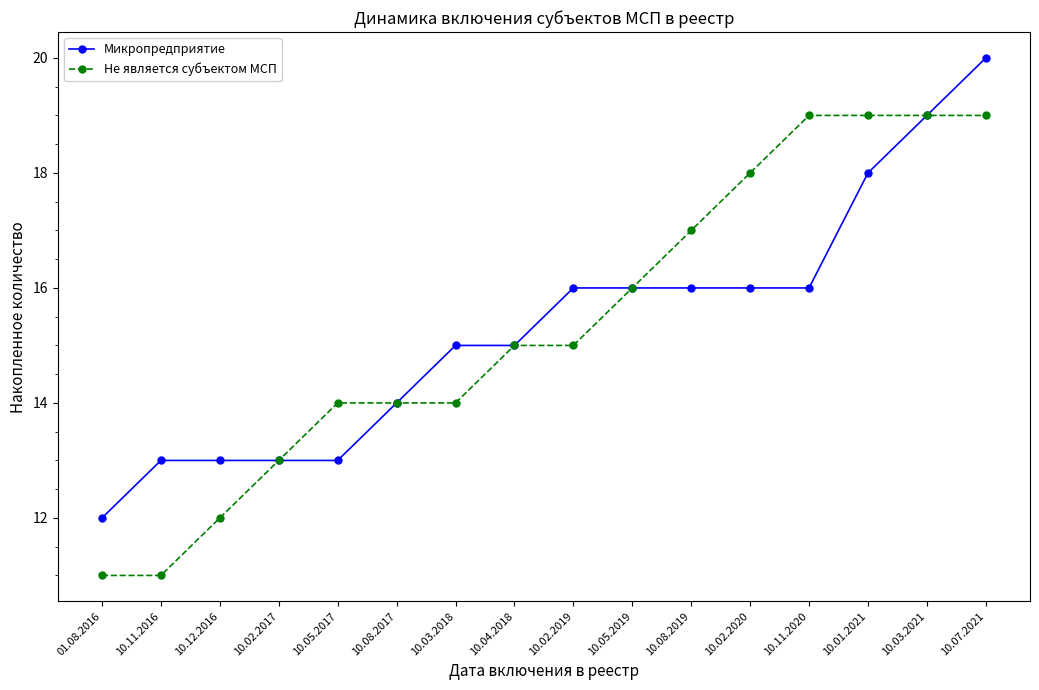

Reading left to right, extract all data points from this chart.

Микропредприятие: 12	13	13	13	13	14	15	15	16	16	16	16	16	18	19	20
Не является субъектом МСП: 11	11	12	13	14	14	14	15	15	16	17	18	19	19	19	19